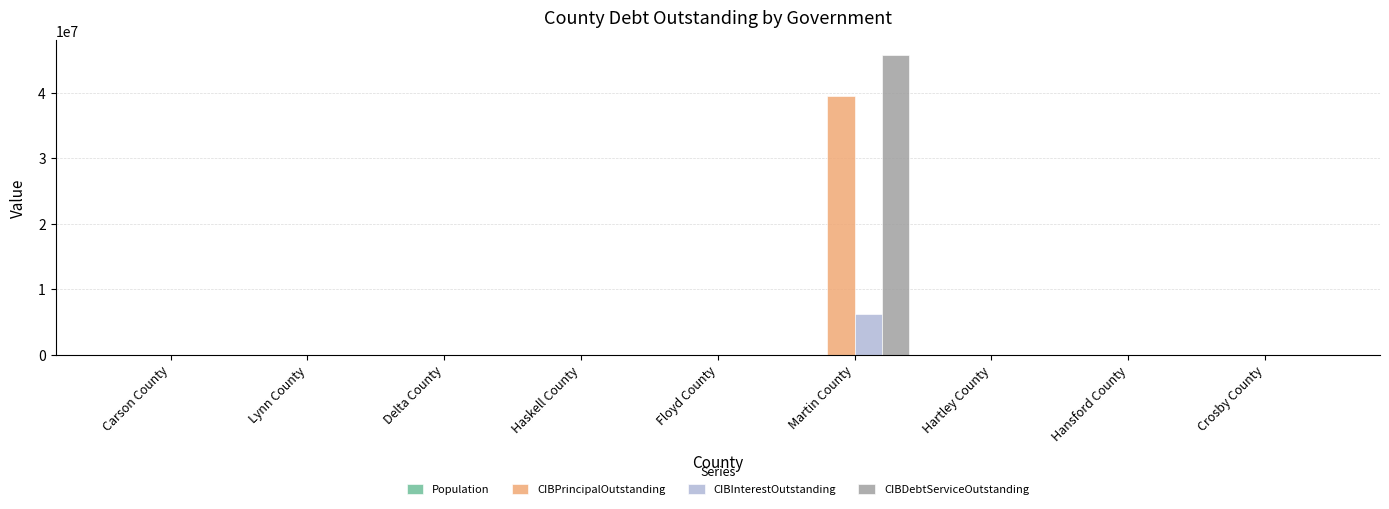

The CIBPrincipalOutstanding series shows 21087900 at Hansford County. True or false?

False